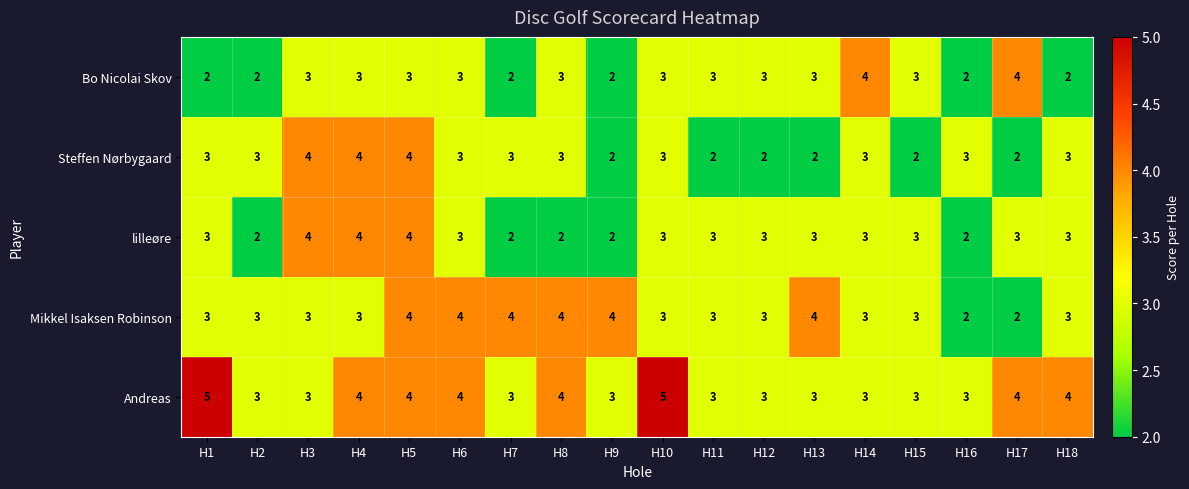

What is the difference between the highest and lowest values at H13?

2